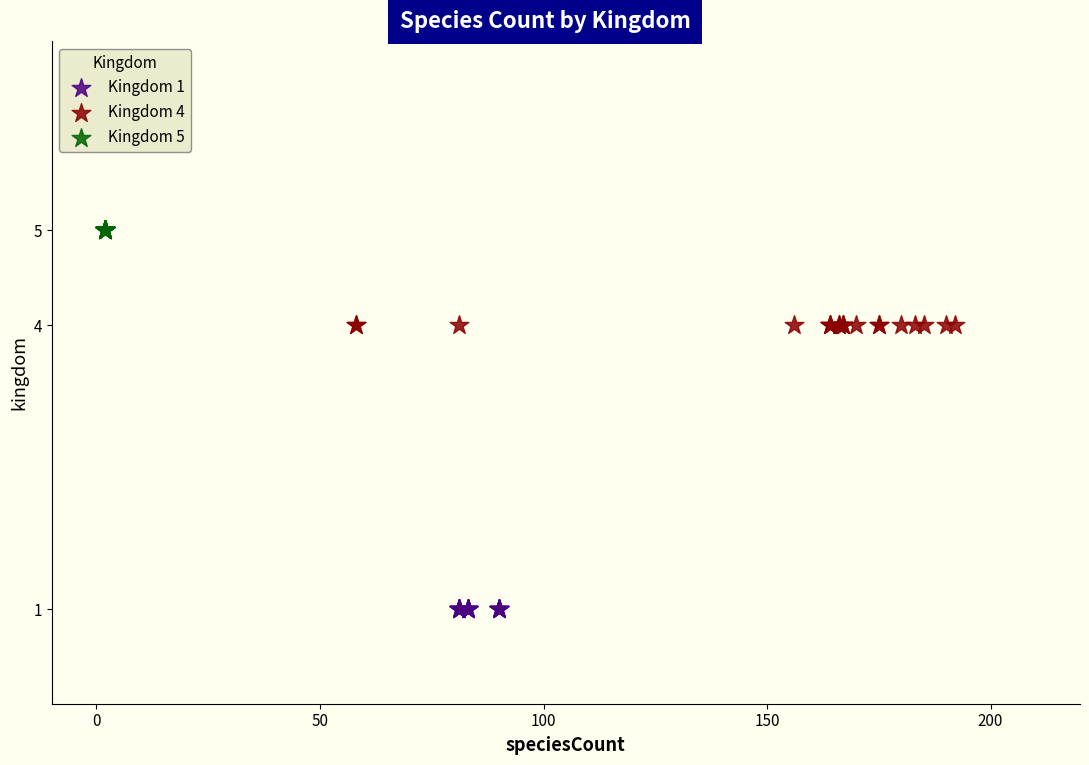

Which series reaches the maximum Y coordinate?

Kingdom 5